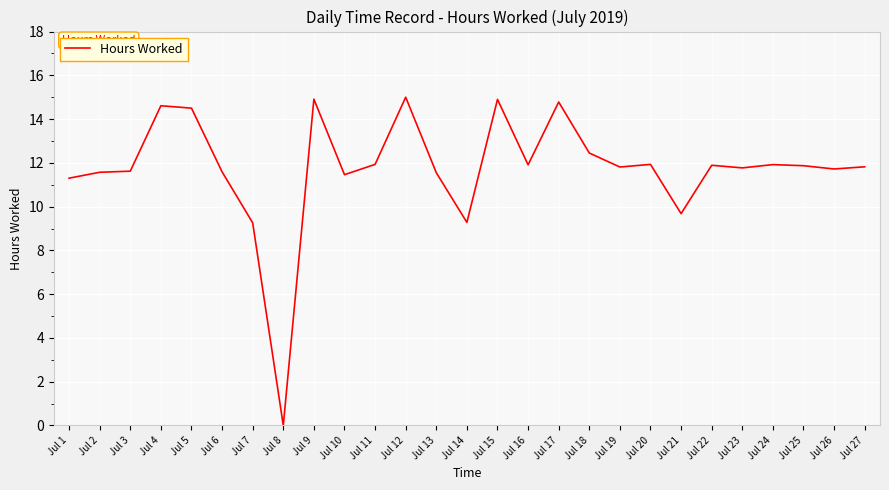

Count the number of categories in the chart.

27